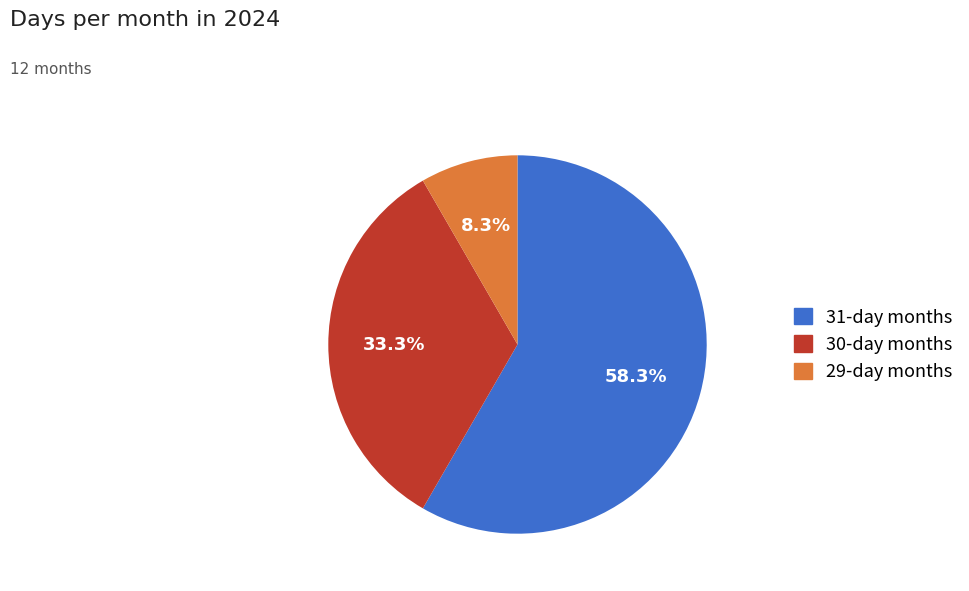

Is there a majority slice in this chart?

Yes